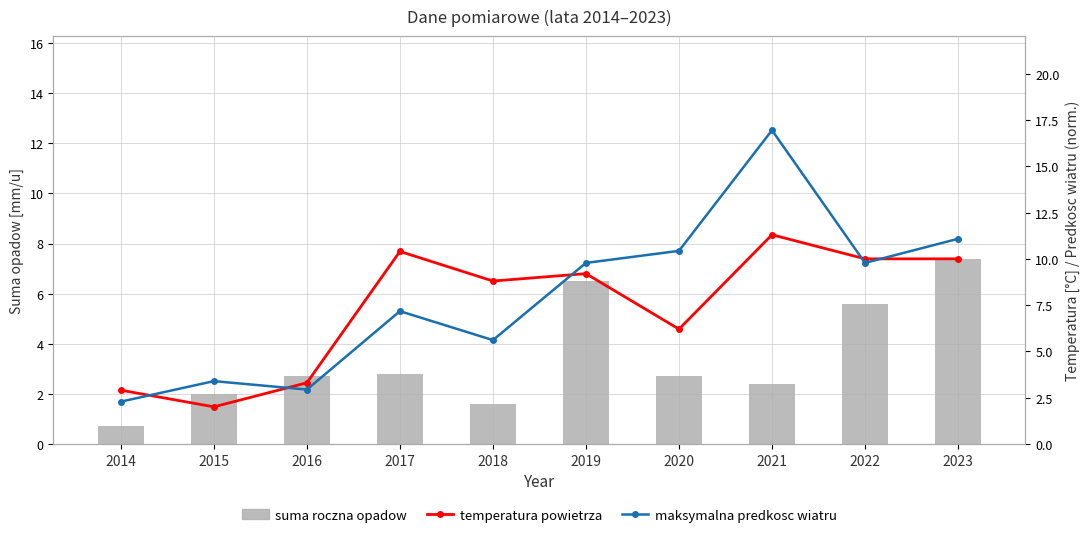

Reading left to right, transcribe all the data shown in this chart.

suma roczna opadow: 0.7	2.0	2.7	2.8	1.6	6.5	2.7	2.4	5.6	7.4
temperatura powietrza: 2.9	2.0	3.3	10.4	8.8	9.2	6.2	11.3	10.0	10.0
maksymalna predkosc wiatru: 2.3	3.4	2.9	7.2	5.6	9.8	10.4	17.0	9.8	11.1